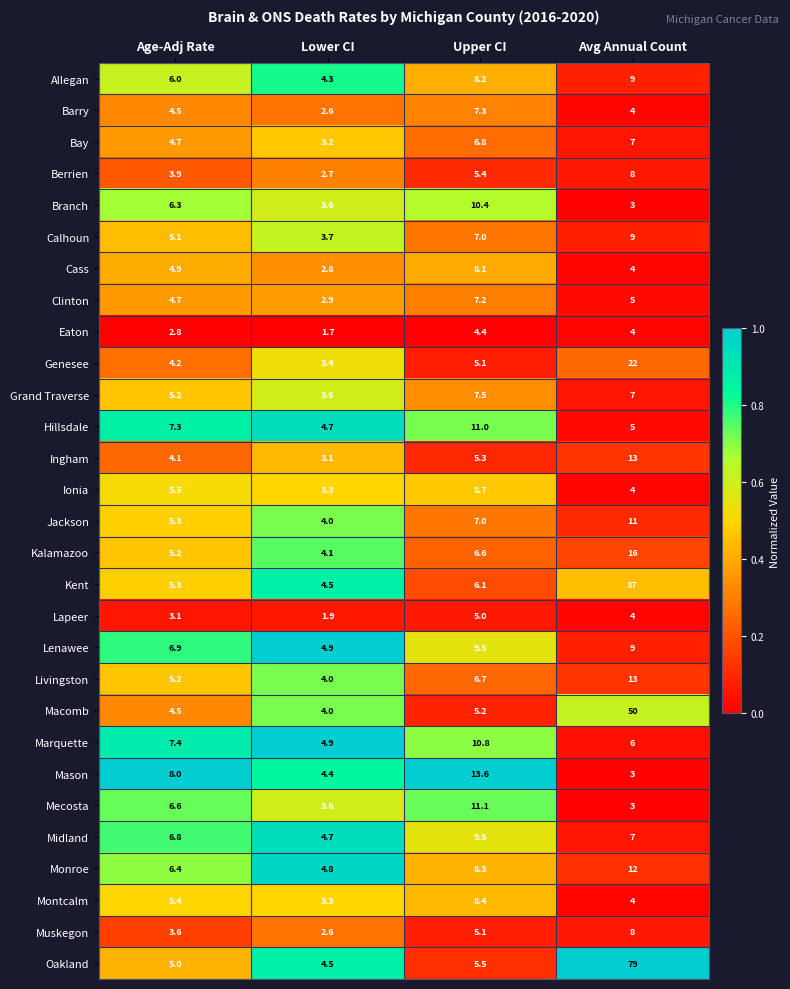

Which series has the widest spread of values?

Oakland